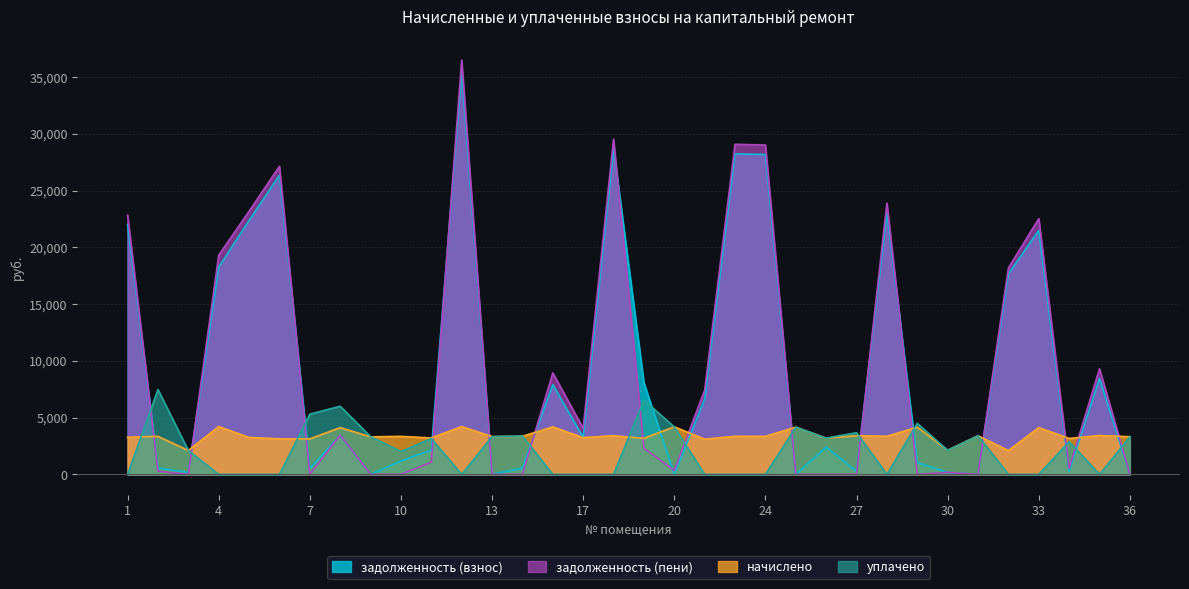

How many data points in уплачено are above 2120?

17